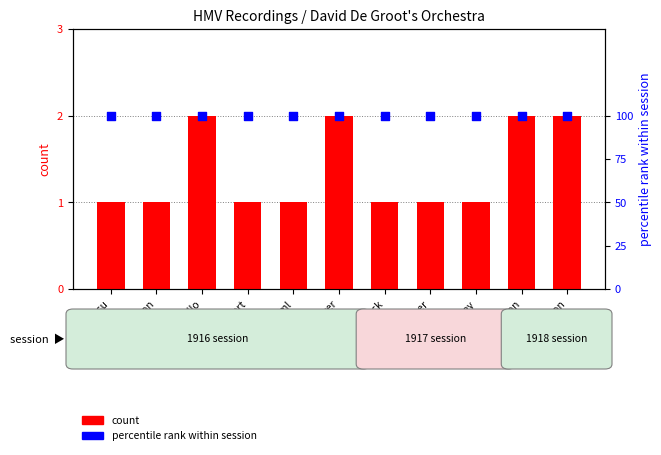

At how many categories does at least one series exceed 2?

11